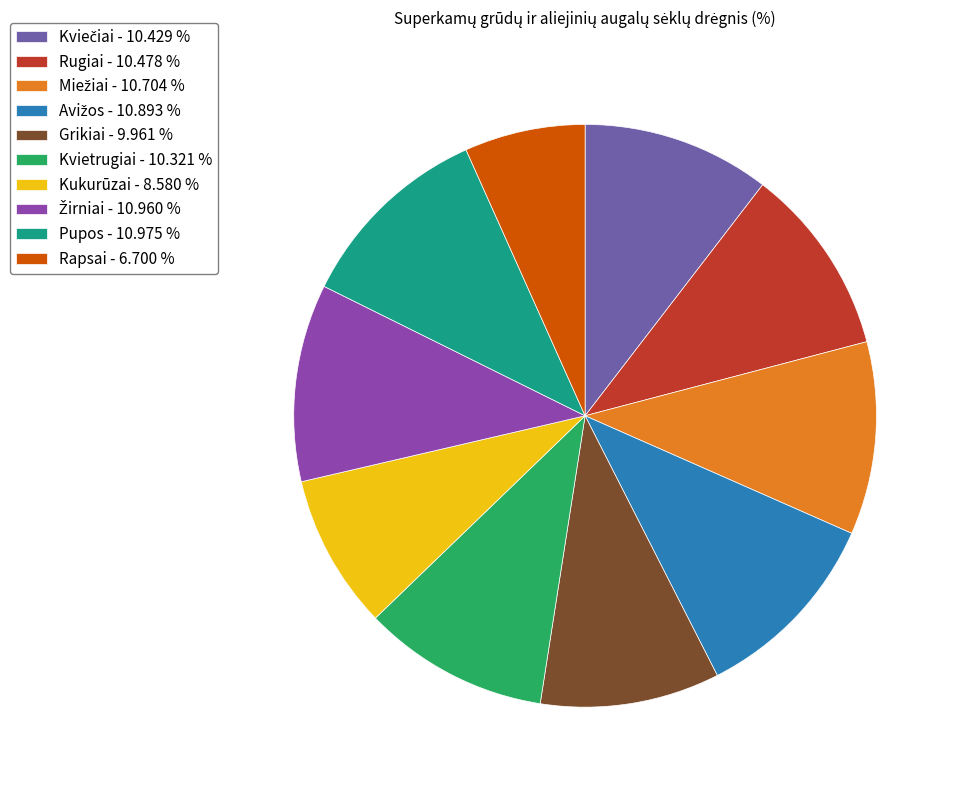

Does Rugiai - 10.478 % represent more than half of the total?

No